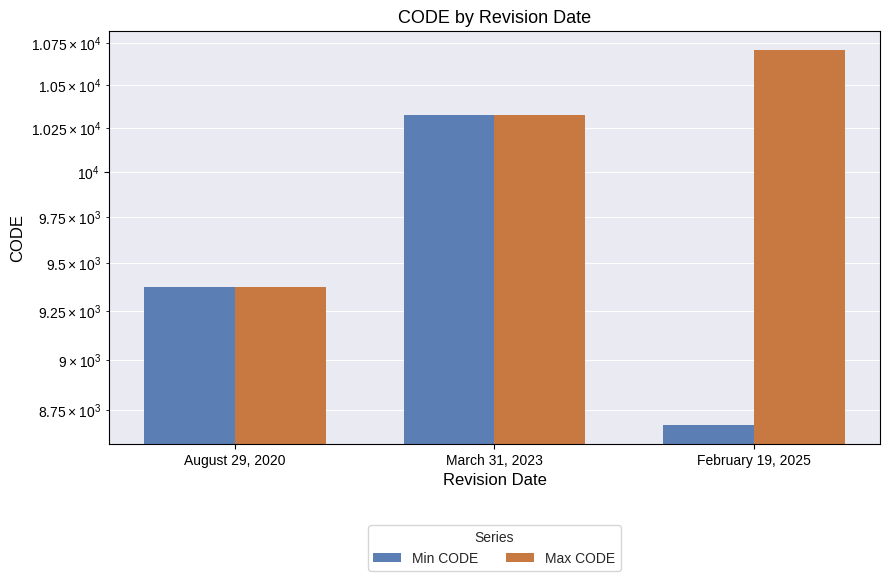

What is the difference between the second highest and minimum values in the Max CODE series?

948